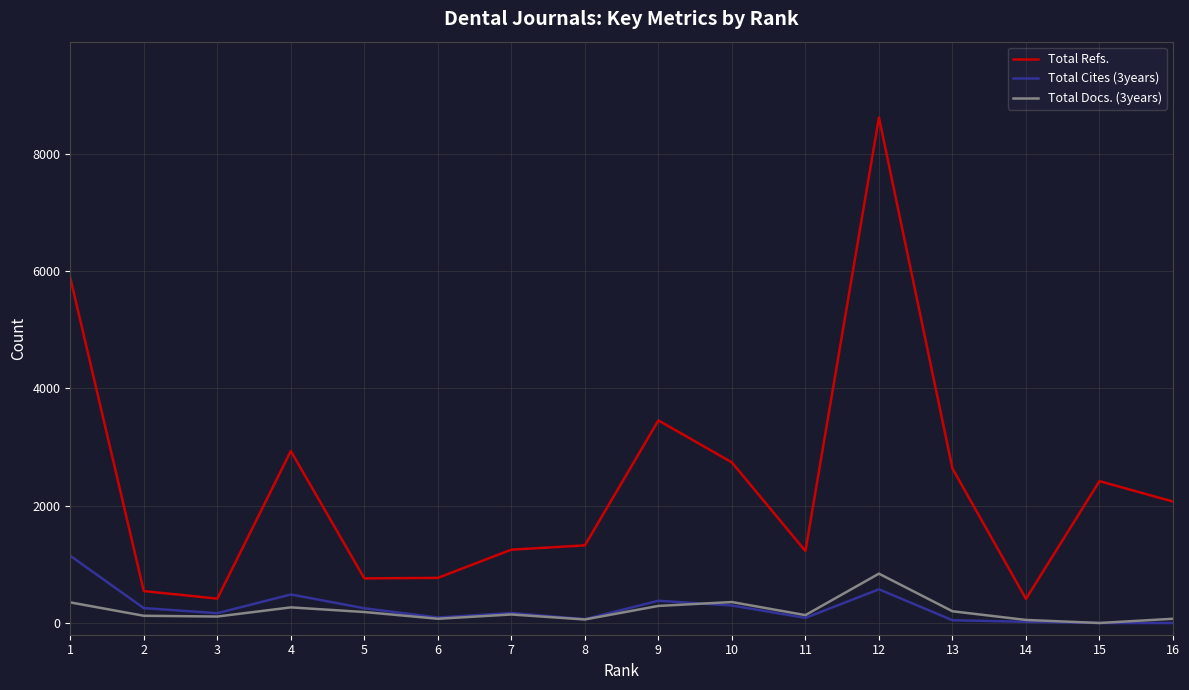

How many lines are shown in the chart?

3